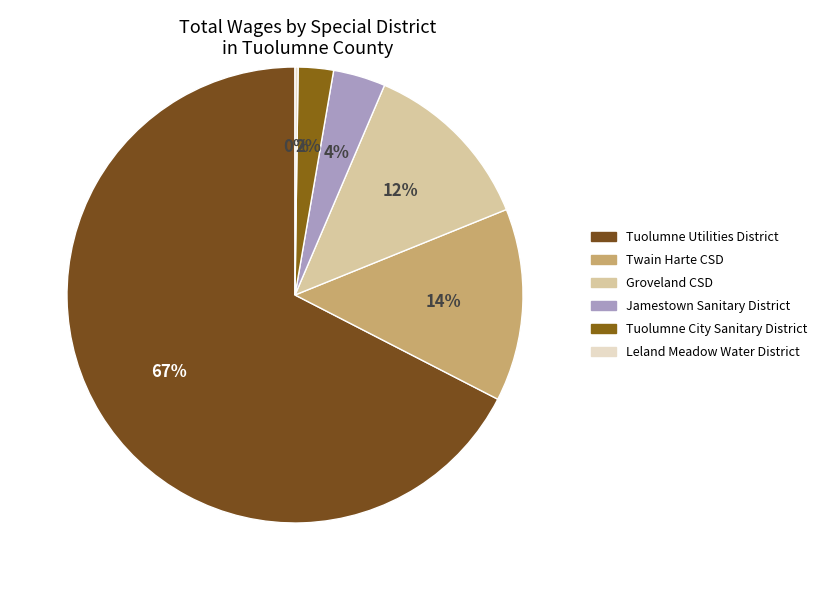

Rank the categories by value from highest to lowest.

Tuolumne Utilities District, Twain Harte Community Services District, Groveland Community Services District, Jamestown Sanitary District (Tuolumne), Tuolumne City Sanitary District, Leland Meadow Water District